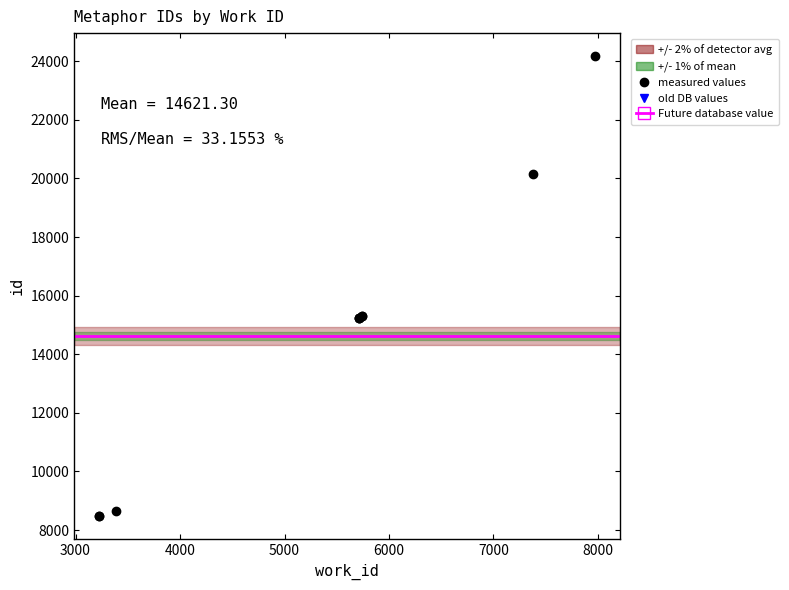

The chart shows a value of 5087 at 3385. True or false?

False